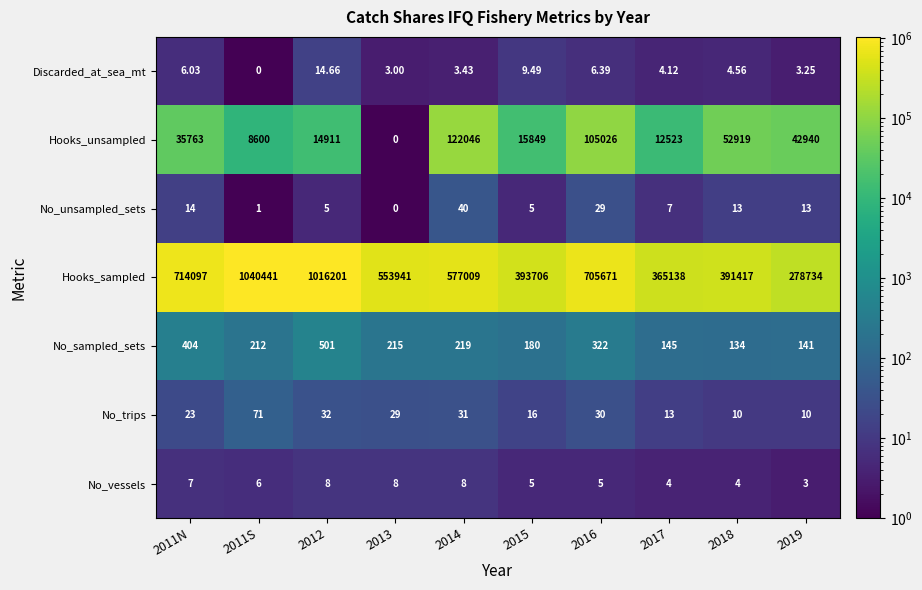

Which series has the largest total across all categories?

Hooks_sampled